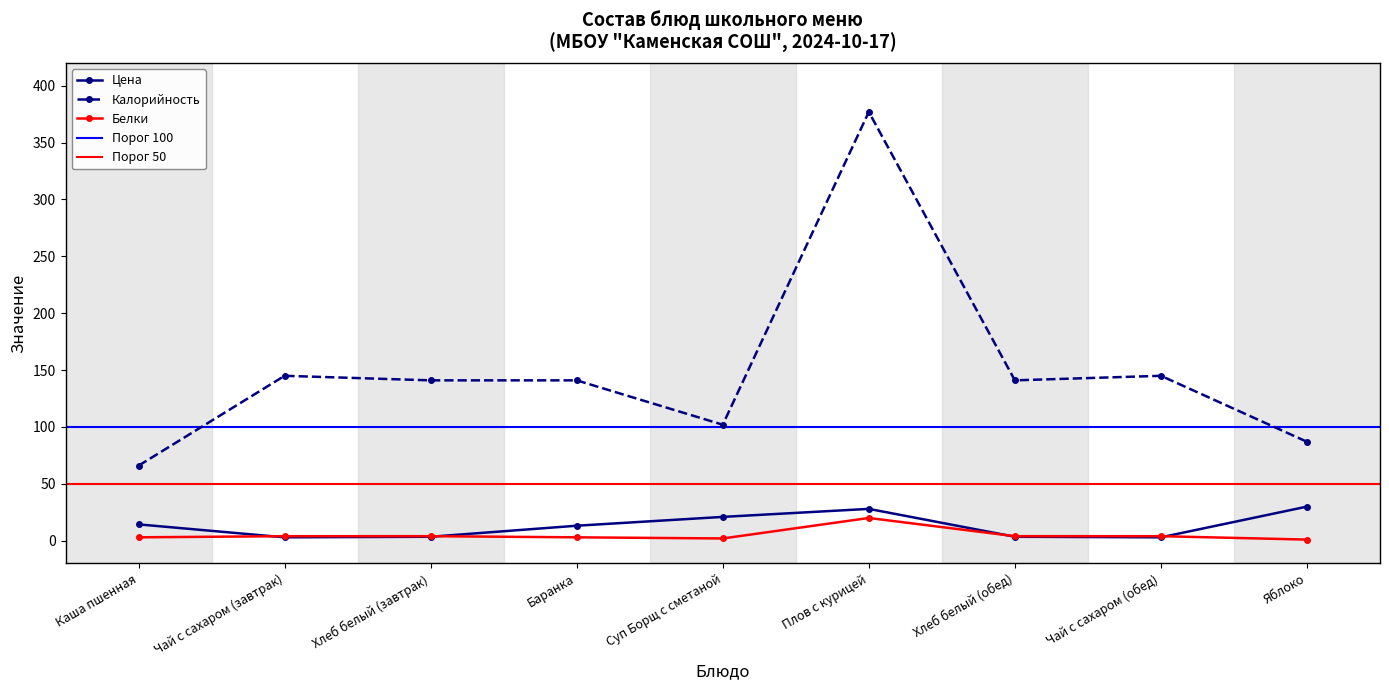

Does the chart have visible grid lines?

No